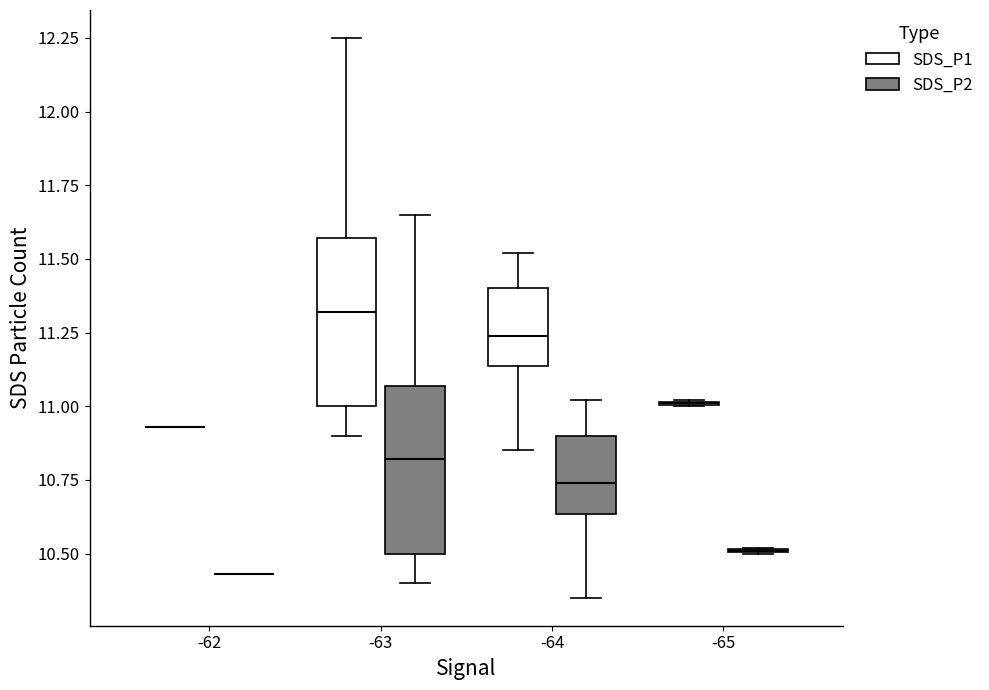

Reading left to right, read every box against the y-axis: the position of its median line, the range the box covers, and the ends of its whiskers. The values are not printed on the chart, so give them approximately, as read against the axis.

-62 (SDS_P1): box collapsed to a line at 10.95, whiskers 10.95 to 10.95
-62 (SDS_P2): box collapsed to a line at 10.45, whiskers 10.45 to 10.45
-63 (SDS_P1): median 11.30, box 11.00 to 11.55, whiskers 10.90 to 12.25
-63 (SDS_P2): median 10.80, box 10.50 to 11.05, whiskers 10.40 to 11.65
-64 (SDS_P1): median 11.25, box 11.15 to 11.40, whiskers 10.85 to 11.50
-64 (SDS_P2): median 10.75, box 10.65 to 10.90, whiskers 10.35 to 11.00
-65 (SDS_P1): box collapsed to a line at 11.00, whiskers 11.00 to 11.00
-65 (SDS_P2): box collapsed to a line at 10.50, whiskers 10.50 to 10.50